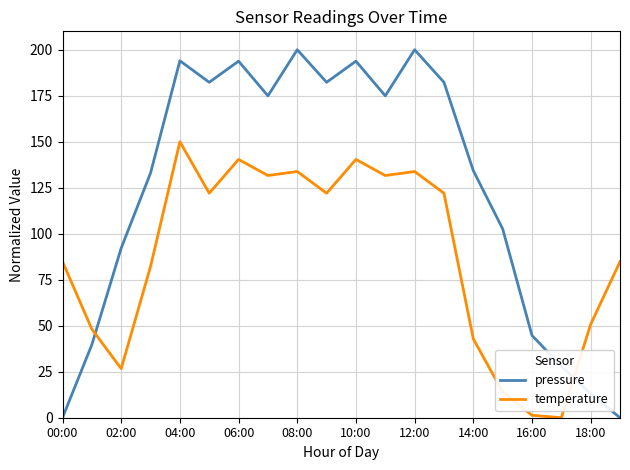

True or false: temperature and pressure cross at least once.

True